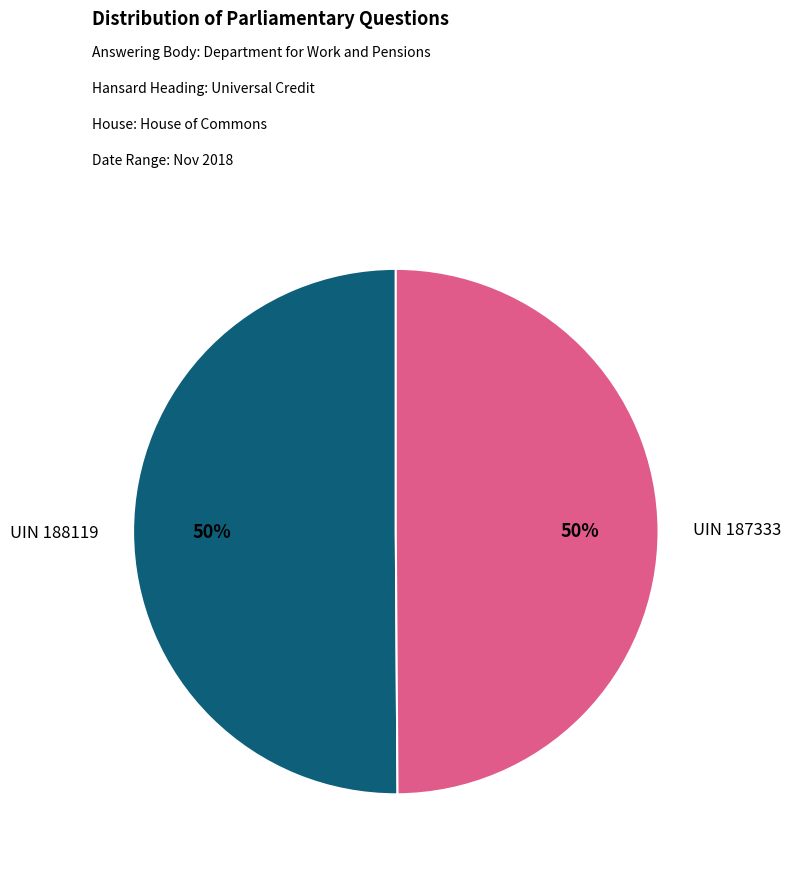

Combined, do UIN 187333 and UIN 188119 account for over 50%?

Yes